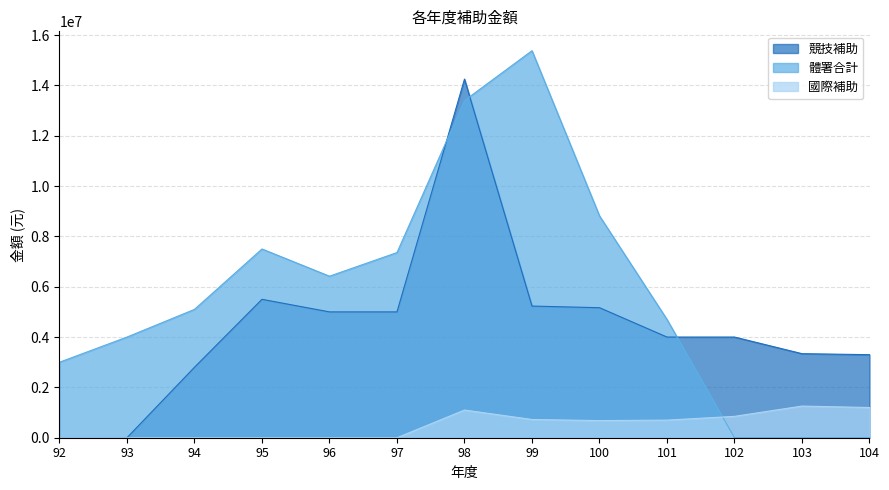

Is the value of 國際補助 at 99 greater than the value of 體署合計 at 104?

Yes